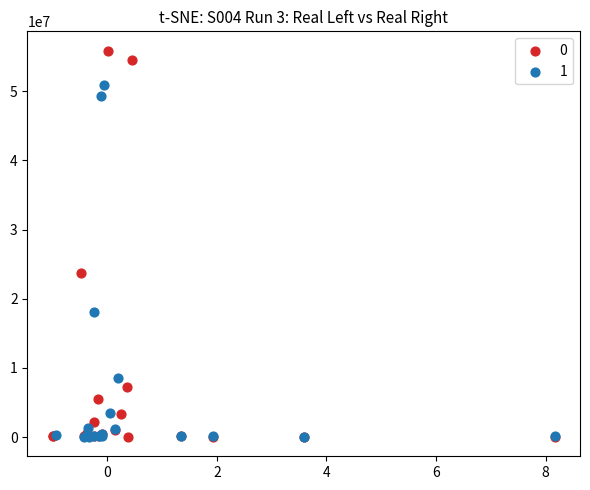

What are all the series names shown in the legend?

0, 1